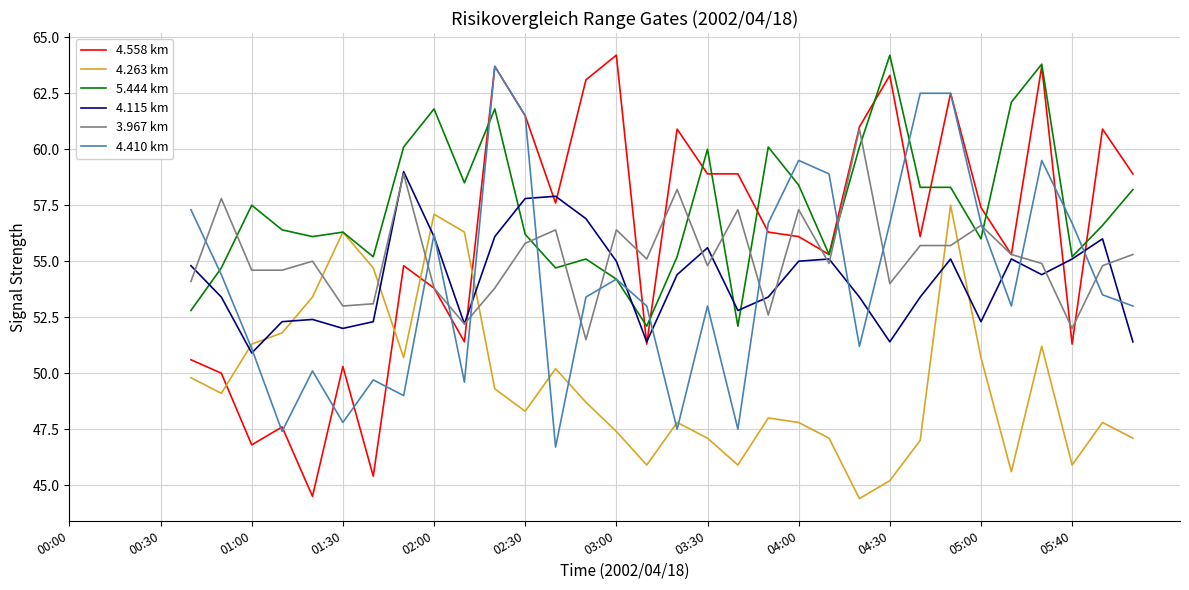

Between 13 and 22, which is larger?

22